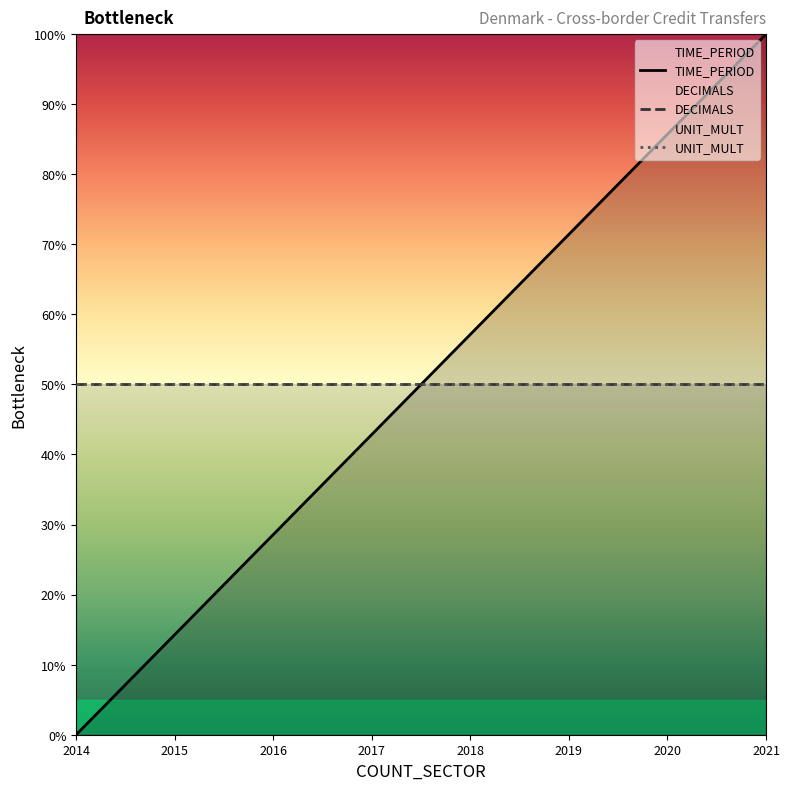

Between 2017 and 2015, which is larger?

2017